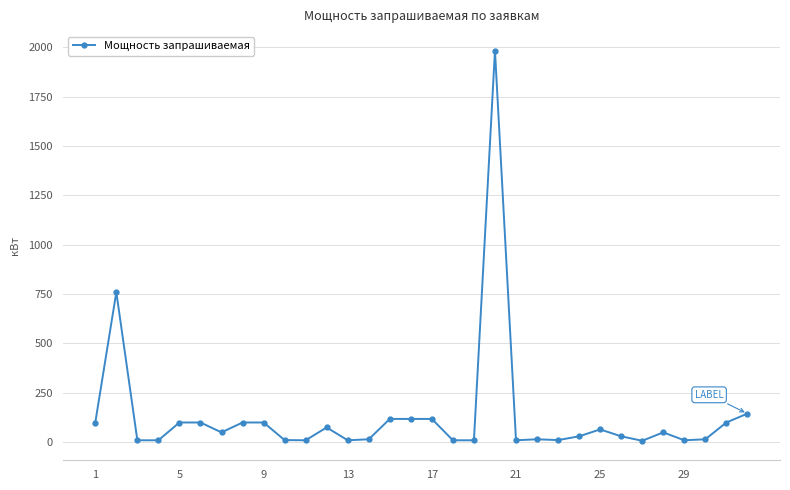

True or false: the data has more than 2 interior local peaks.

True